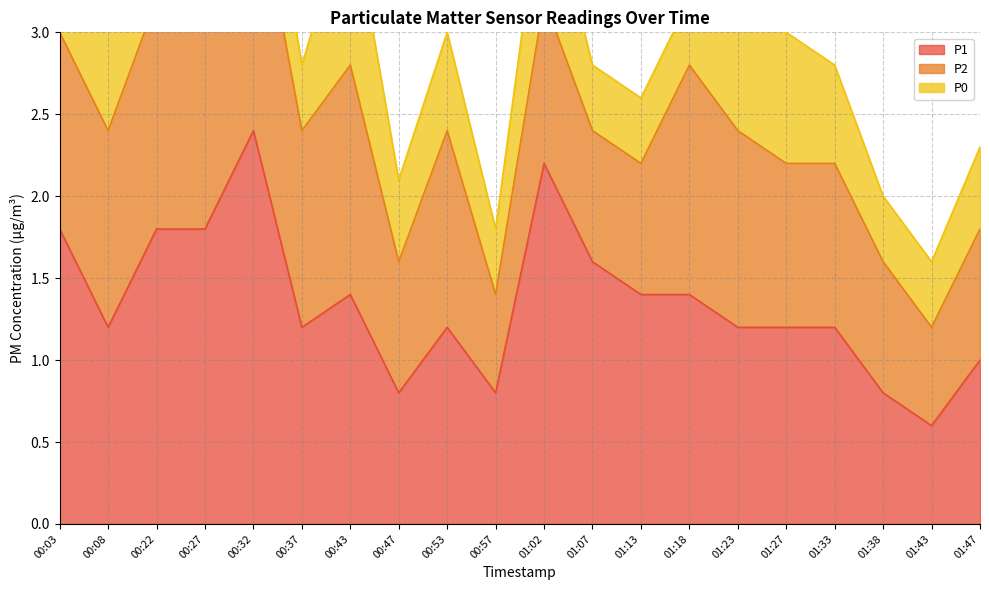

Between 01:13 and 01:23, which series saw the biggest shift?

P0